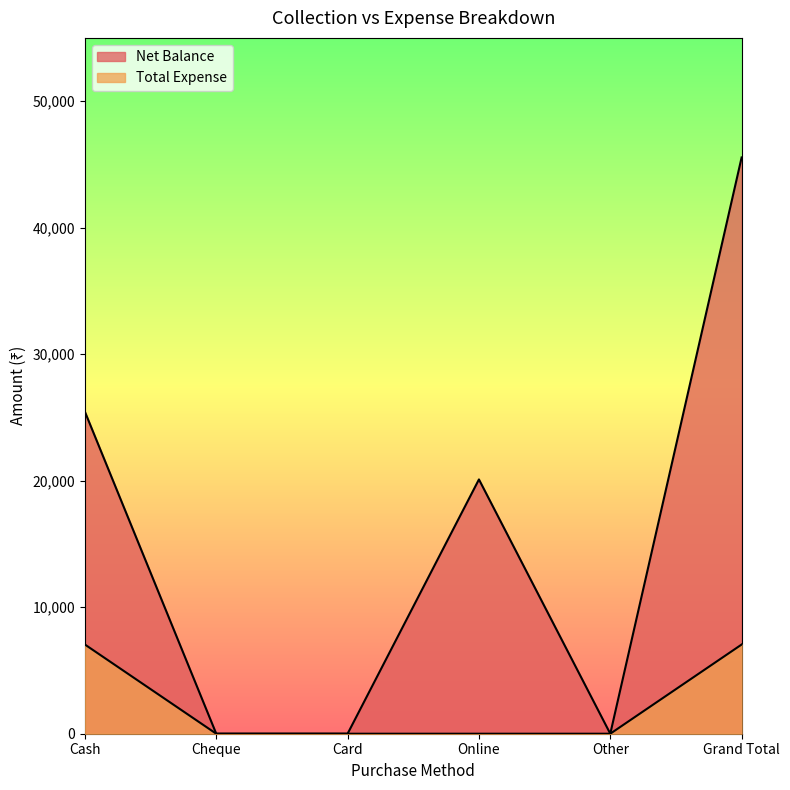

Rank the series at Online from lowest to highest value.

Total Expense, Net Balance